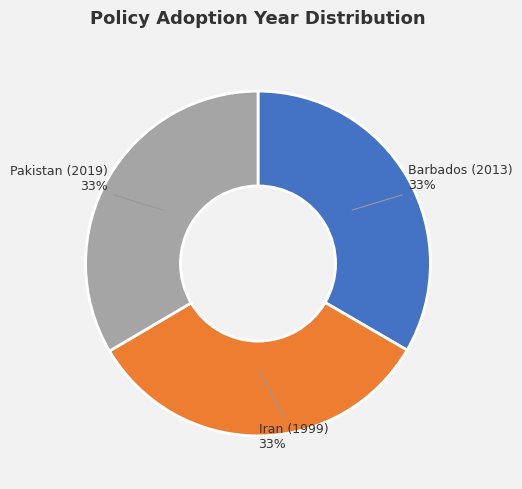

To the nearest percent, what is the combined percentage of Iran (1999) and Pakistan (2019)?

67%